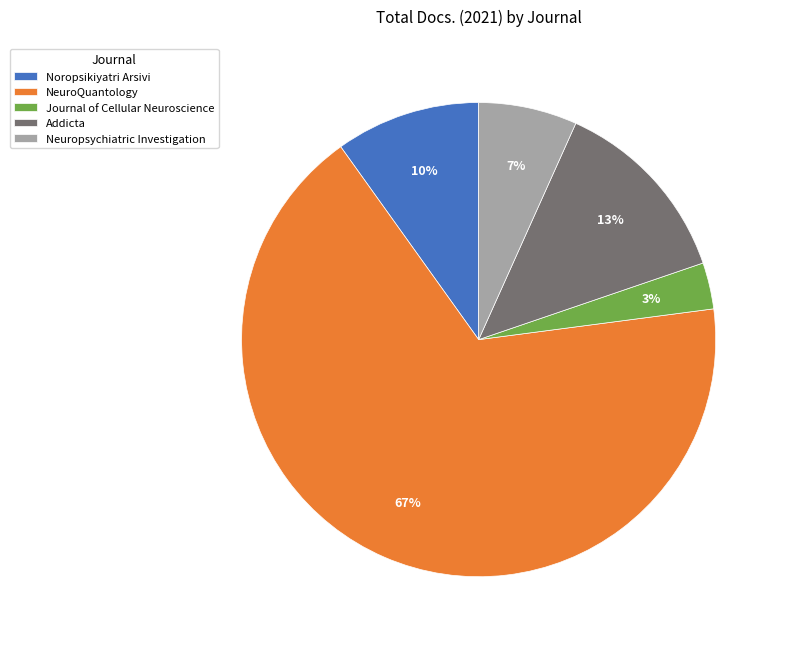

Between Neuropsychiatric Investigation and Journal of Cellular Neuroscience, which is larger?

Neuropsychiatric Investigation